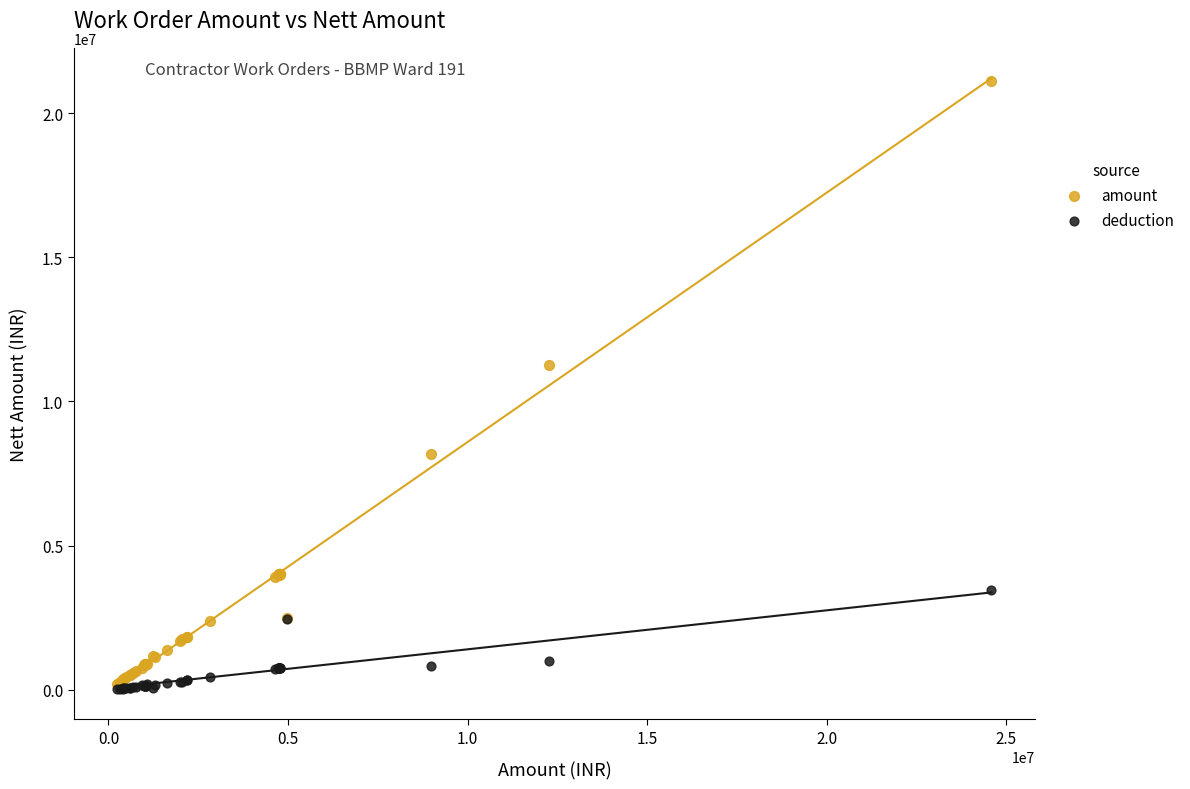

What are all the series names shown in the legend?

amount, deduction